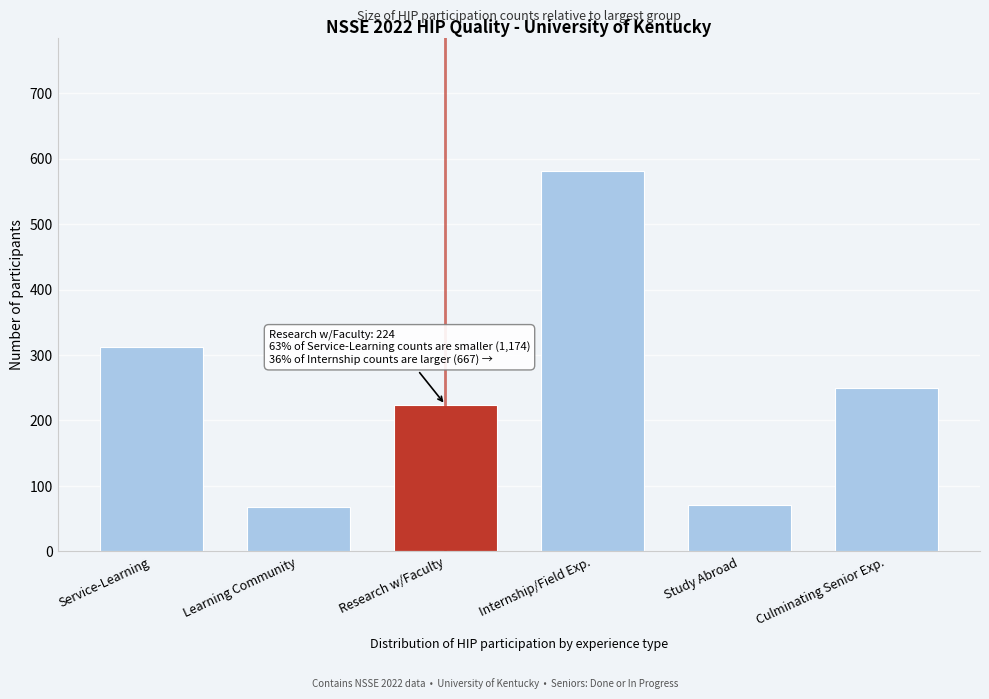

Reading left to right, what are all the values shown in this chart?

Service-Learning=313	Learning Community=67	Research w/Faculty=224	Internship/Field Exp.=581	Study Abroad=71	Culminating Senior Exp.=250